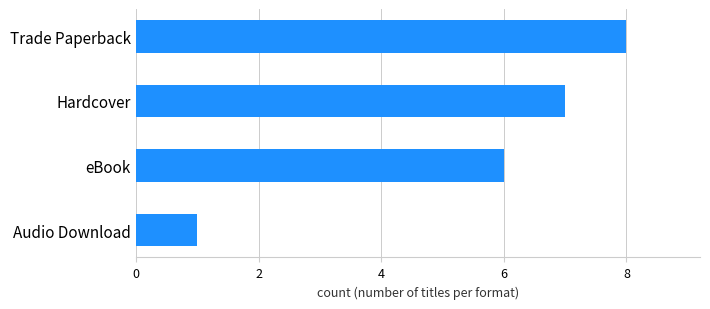

Count the number of data series in this chart.

1